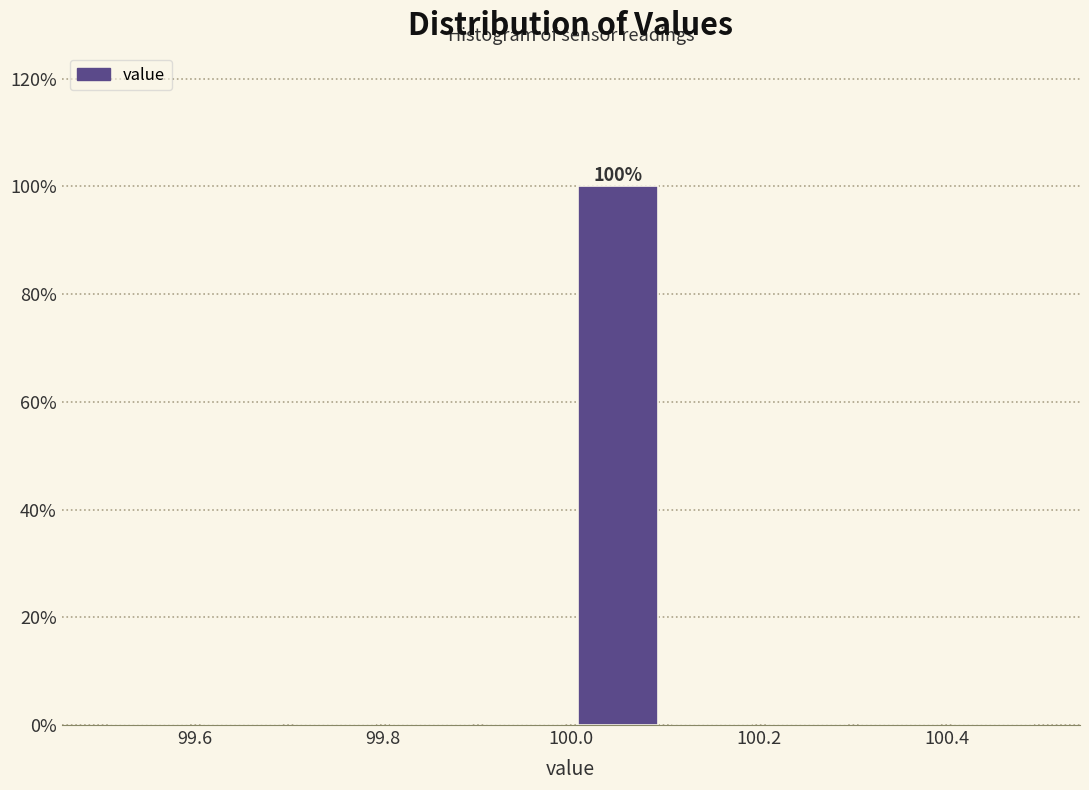

Over which range of the x-axis is the bar tallest?

100.0 to 100.1